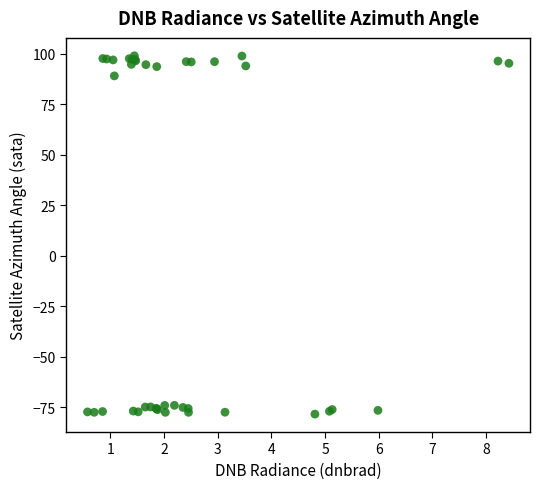

What Y value in the scatter plot is closest to 10?

89.0